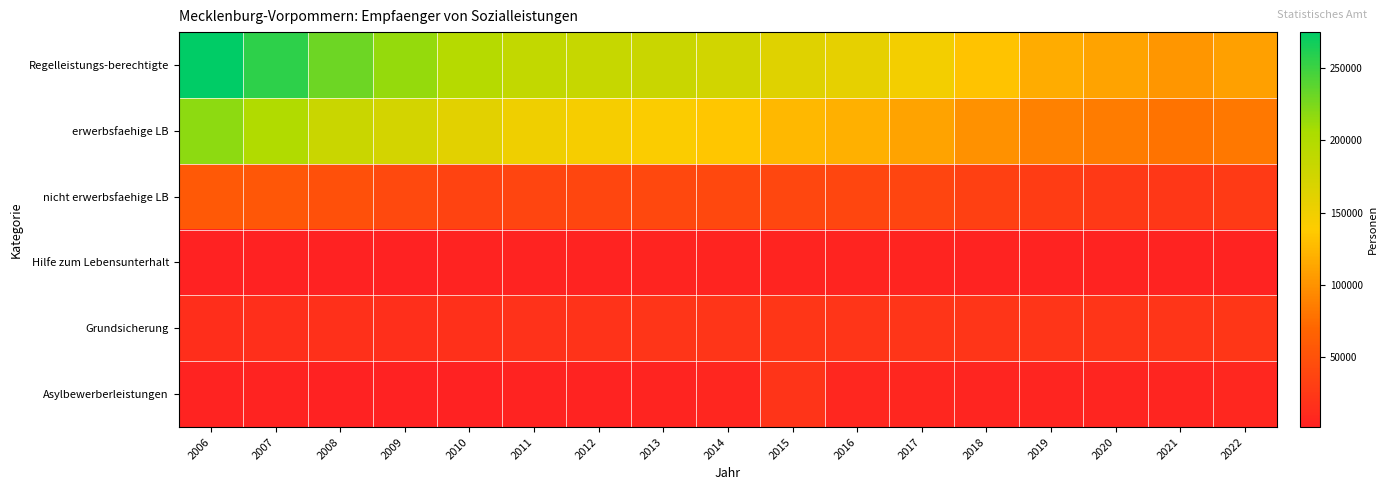

At which category is the sum across all series the highest?

2006